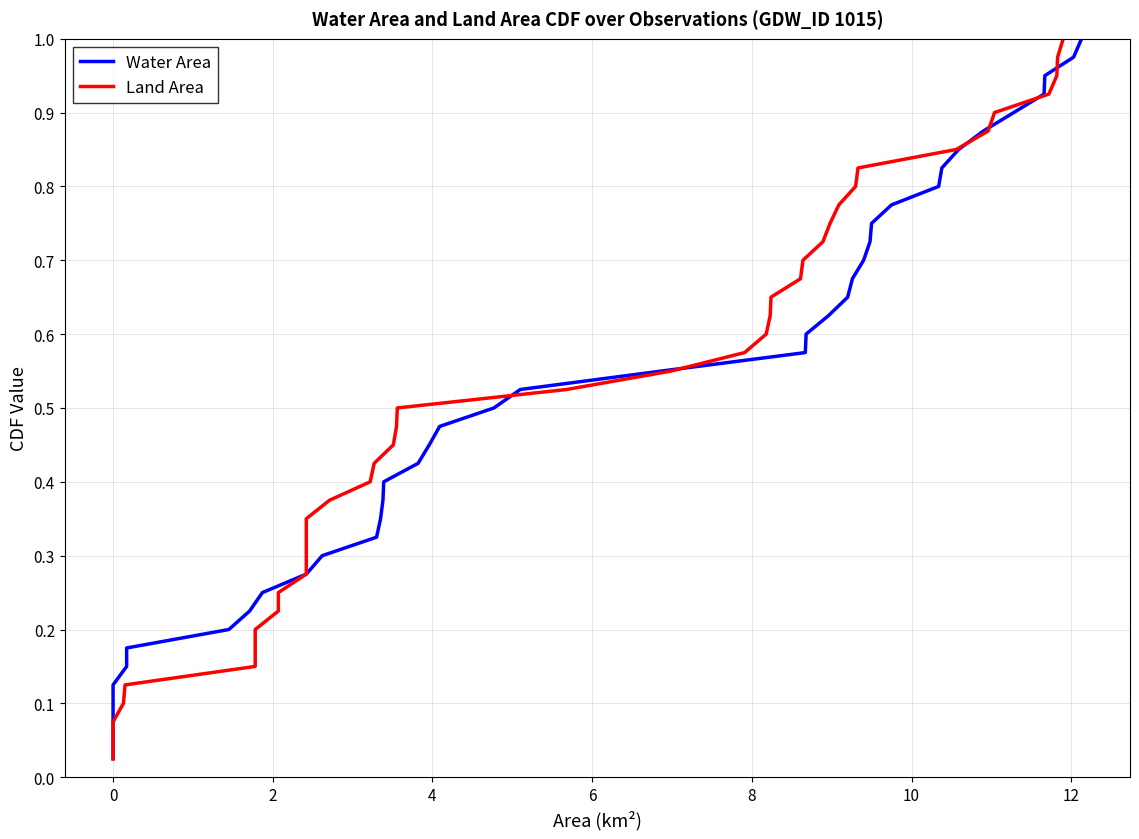

What is the average value of the Water Area series?

0.5